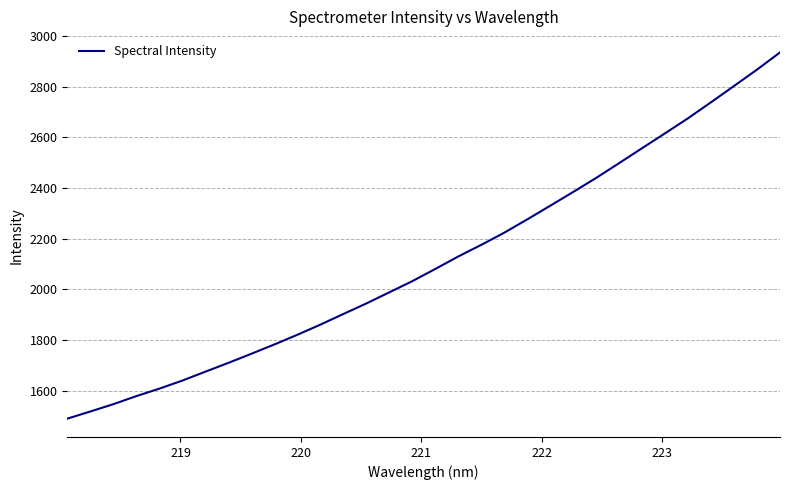

What is the minimum value shown in the chart?

1489.3